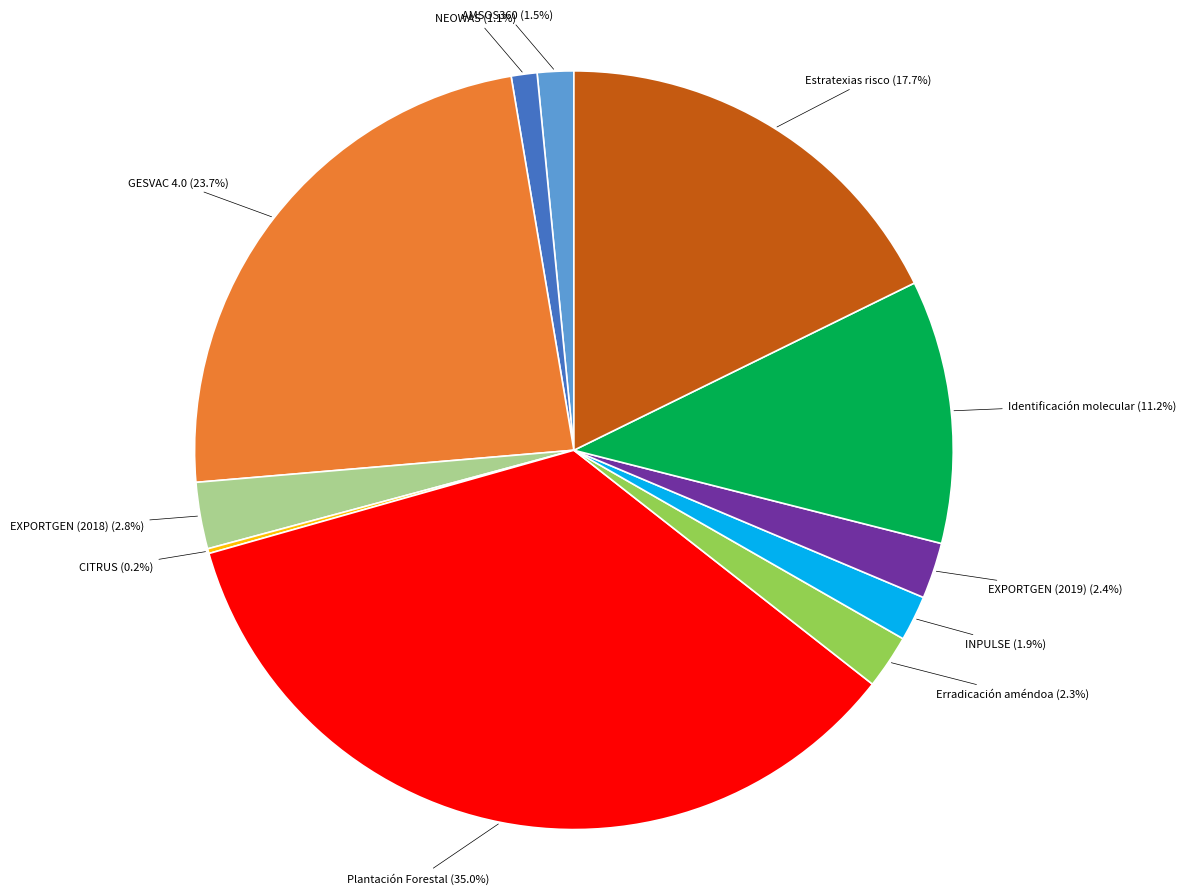

Does any single category account for the majority?

No